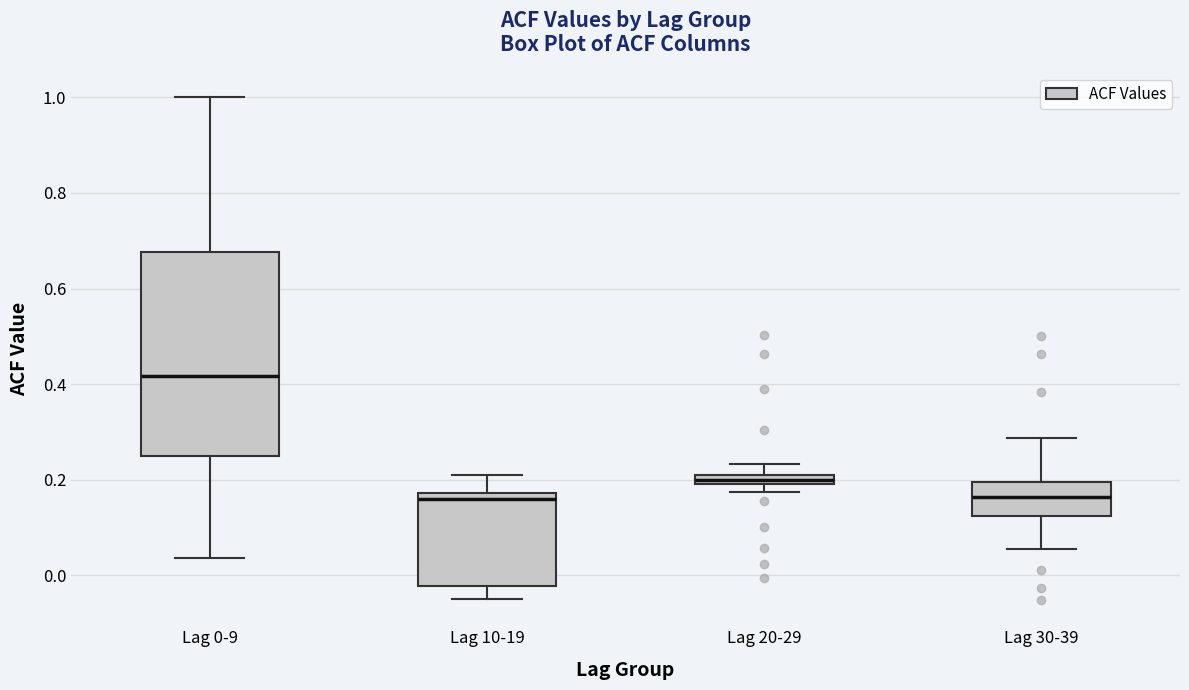

Where is the upper edge of the box for Lag 0-9 on the y-axis? The values are not printed on the chart, so give them approximately, as read against the axis.

0.68